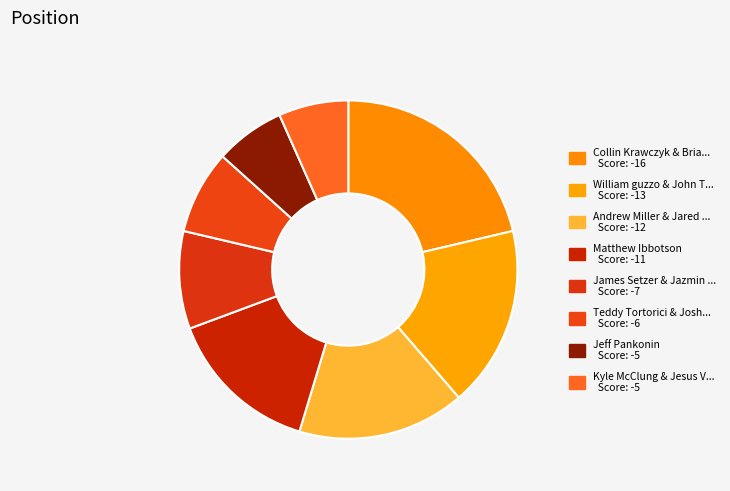

How many segments does this pie chart have?

8